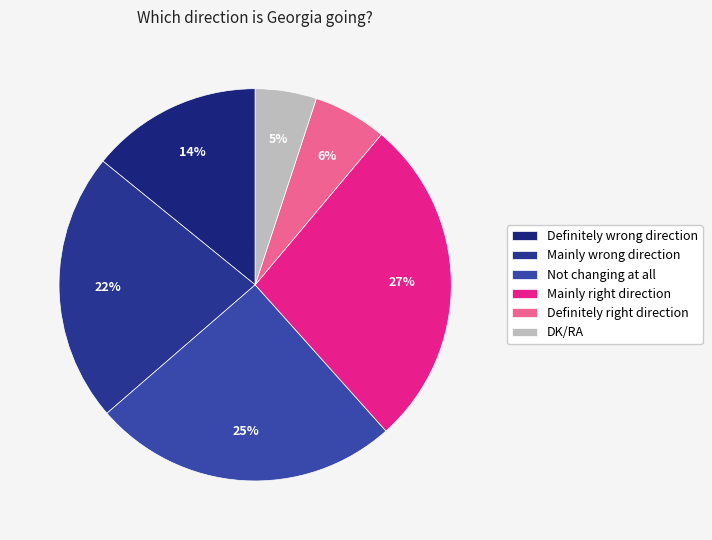

Count the number of slices in the pie.

6